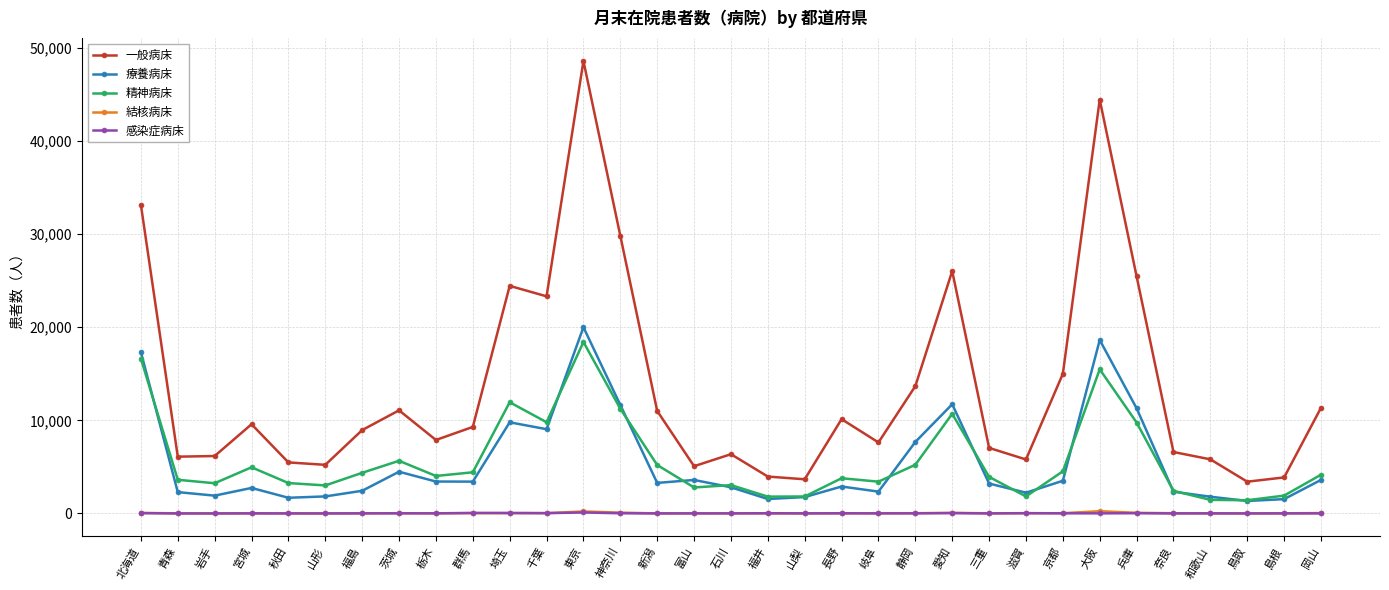

Is it true that 精神病床 equals 11942 at 埼玉?

True